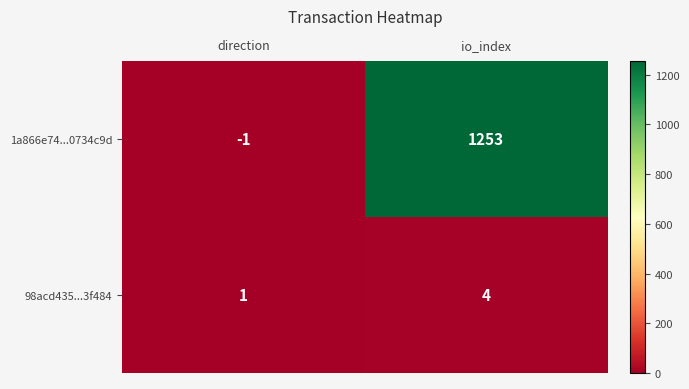

What is the spread (max minus min) of values at io_index?

1249